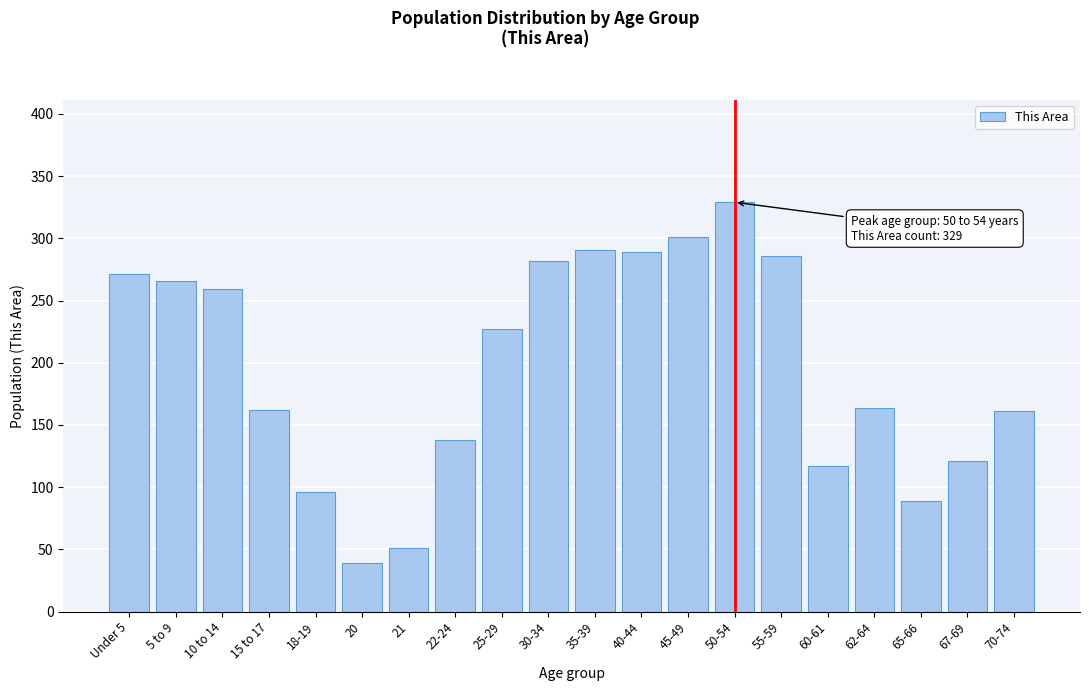

What is the label of the 20th bar from the left?

70-74